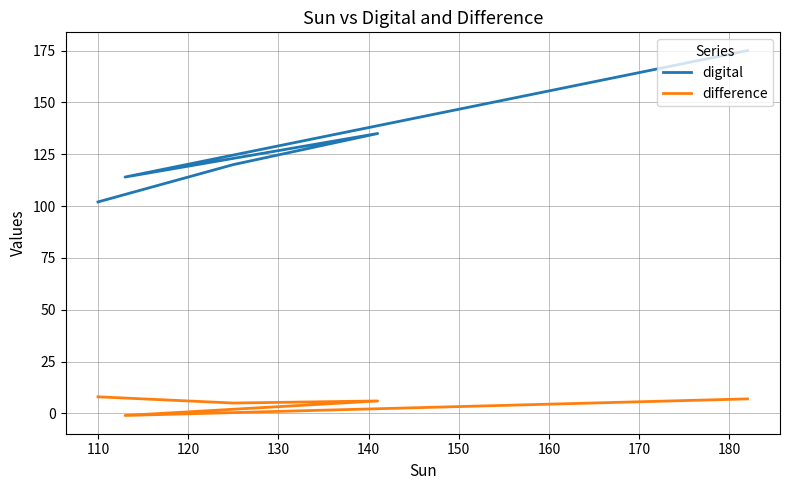

Read the difference value at 120.

6